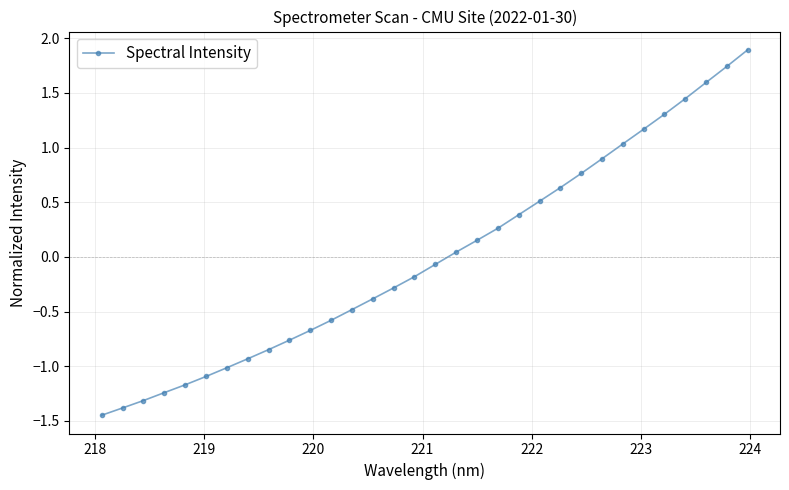

What is the greatest value displayed?

1.9